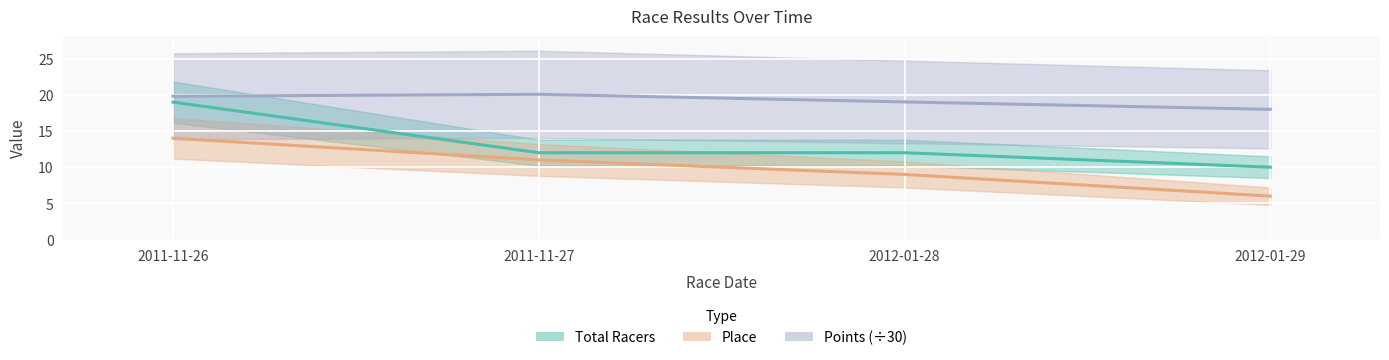

Rank the series by their average value, from highest to lowest.

Points (÷30), Total Racers, Place